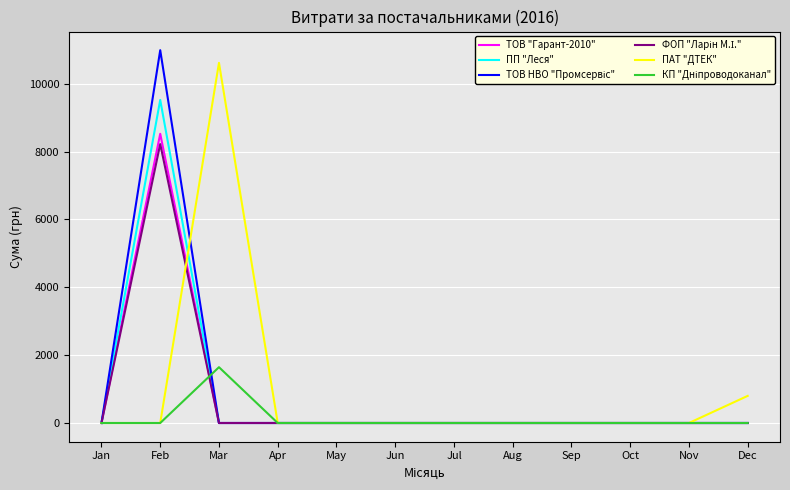

At which category is the sum across all series the highest?

Feb